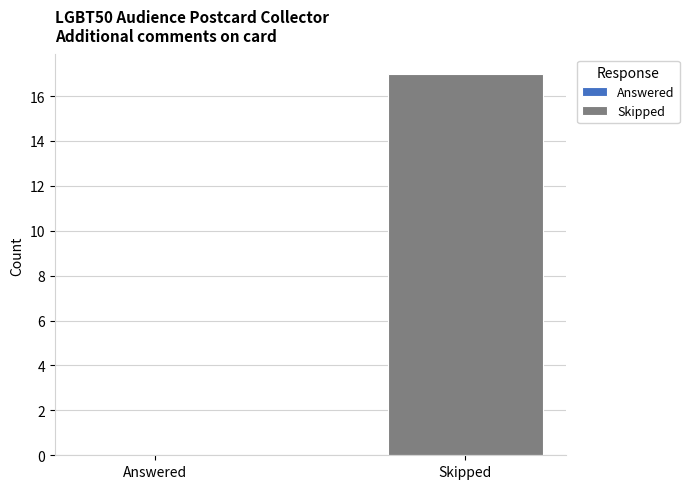

List the labels in order of value, largest first.

Skipped, Answered